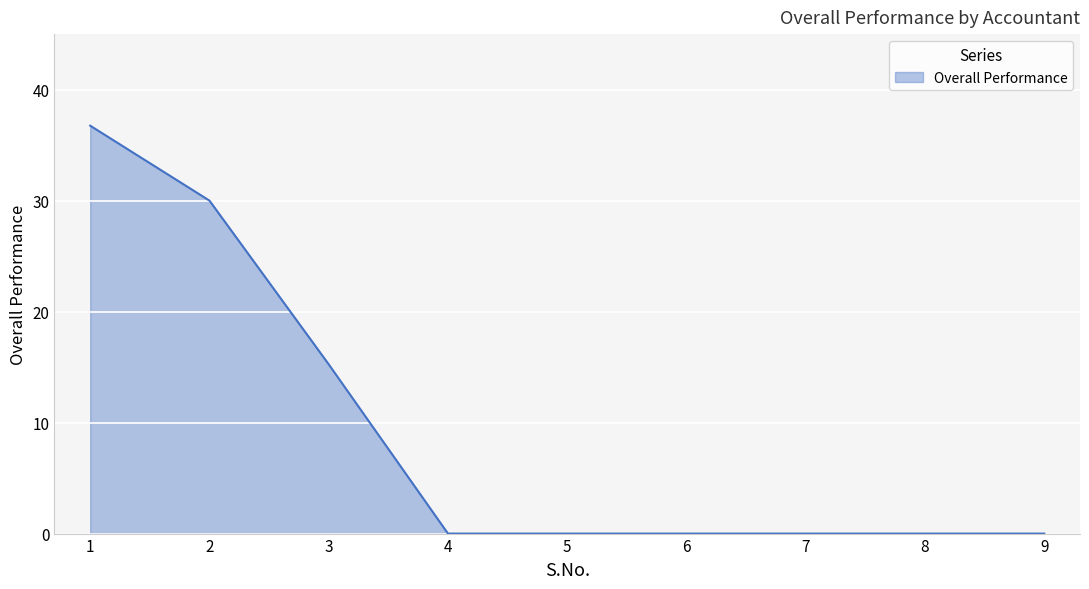

The chart shows a value of 0.0 at 9. True or false?

True